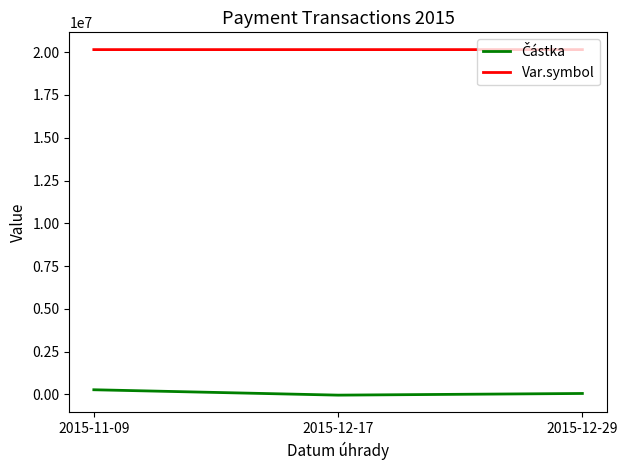

The value of Var.symbol at 2015-11-09 is 20150723.0. True or false?

True